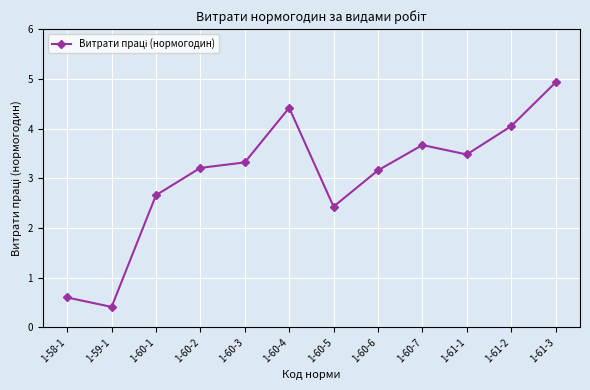

Where is the data nearest to the value 2?

1-60-5